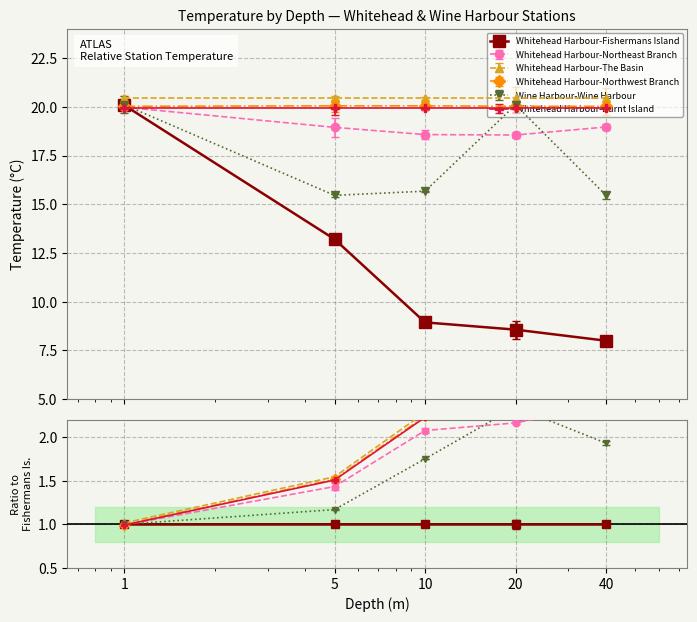

True or false: Wine Harbour-Wine Harbour has a value of 15.7 at 10.

True